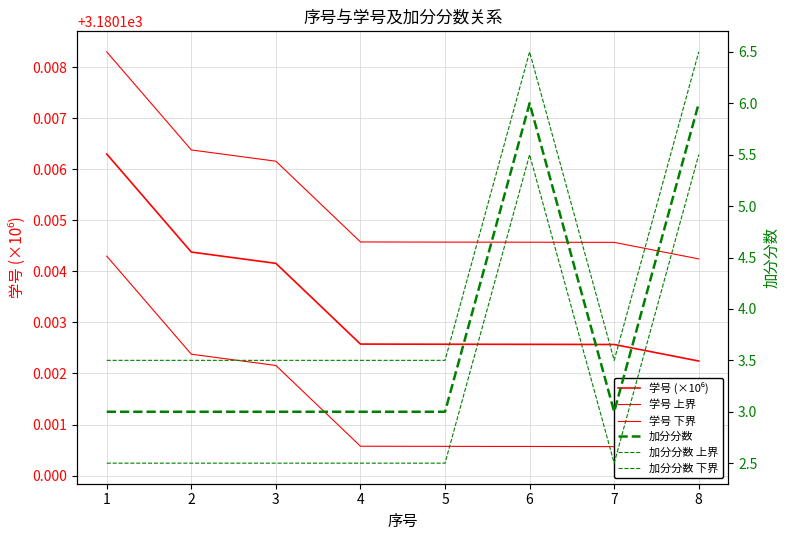

At how many categories does at least one series exceed 386?

8